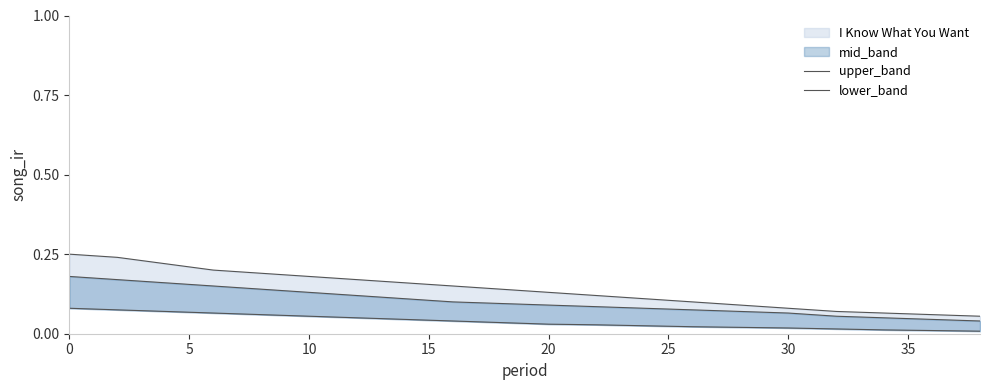

Reading left to right, transcribe all the data shown in this chart.

upper_band: 0.2	0.2	0.2	0.2	0.2	0.2	0.2	0.2	0.1	0.1	0.1	0.1	0.1	0.1	0.1	0.1	0.1	0.1	0.1	0.1
lower_band: 0.2	0.2	0.2	0.1	0.1	0.1	0.1	0.1	0.1	0.1	0.1	0.1	0.1	0.1	0.1	0.1	0.1	0.1	0.0	0.0